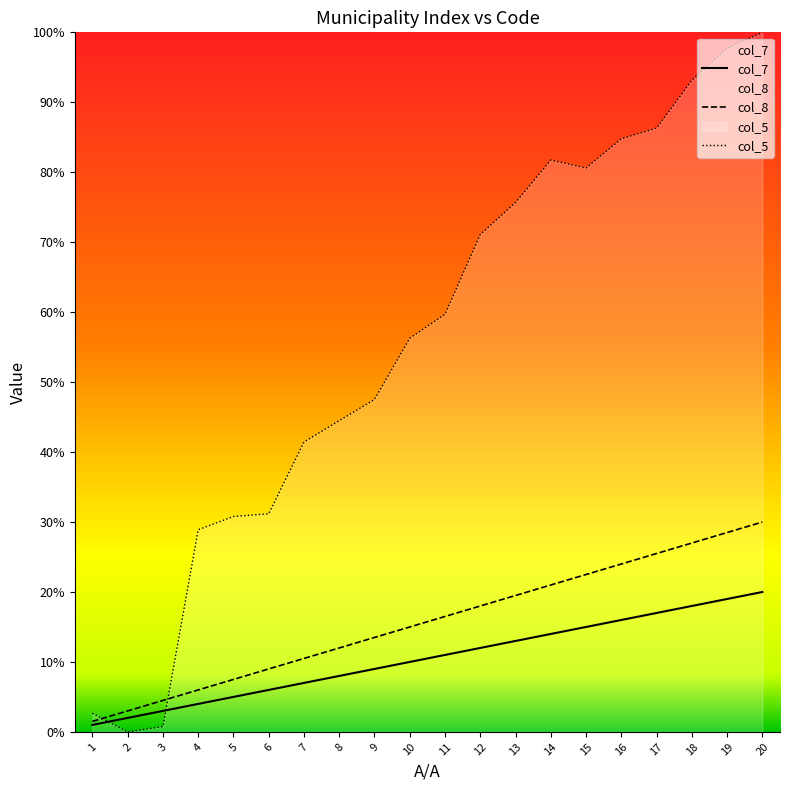

How many intersections are there between col_8 and col_5?

2